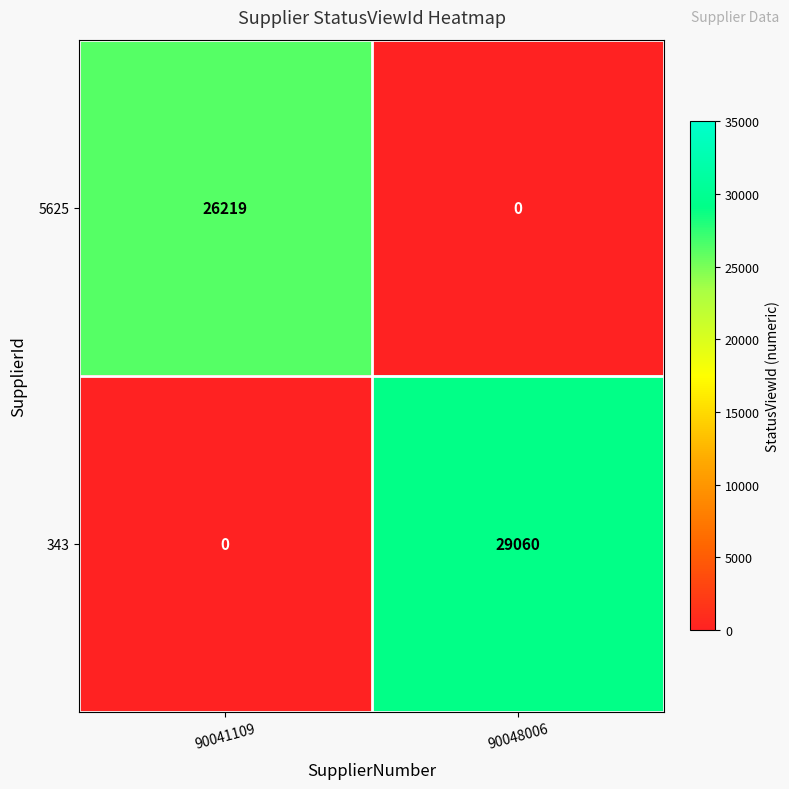

List the series in order of their peak value, highest first.

343, 5625